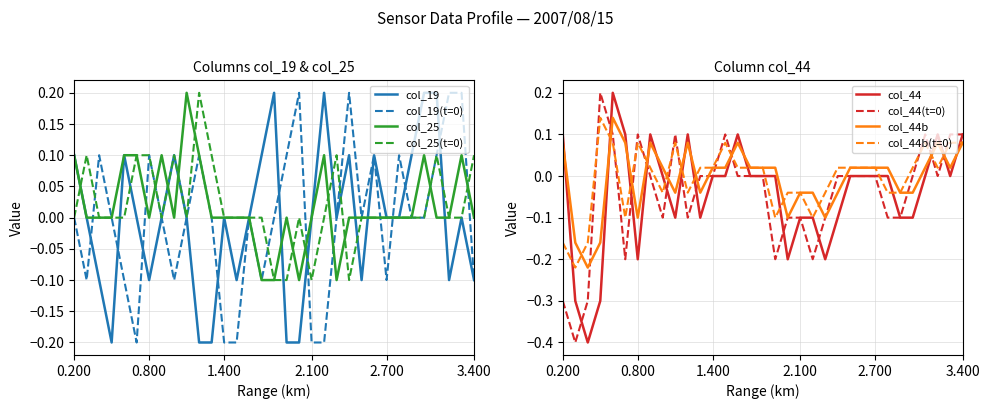

After their last crossing, which series has the higher values: col_44 or col_19?

col_44